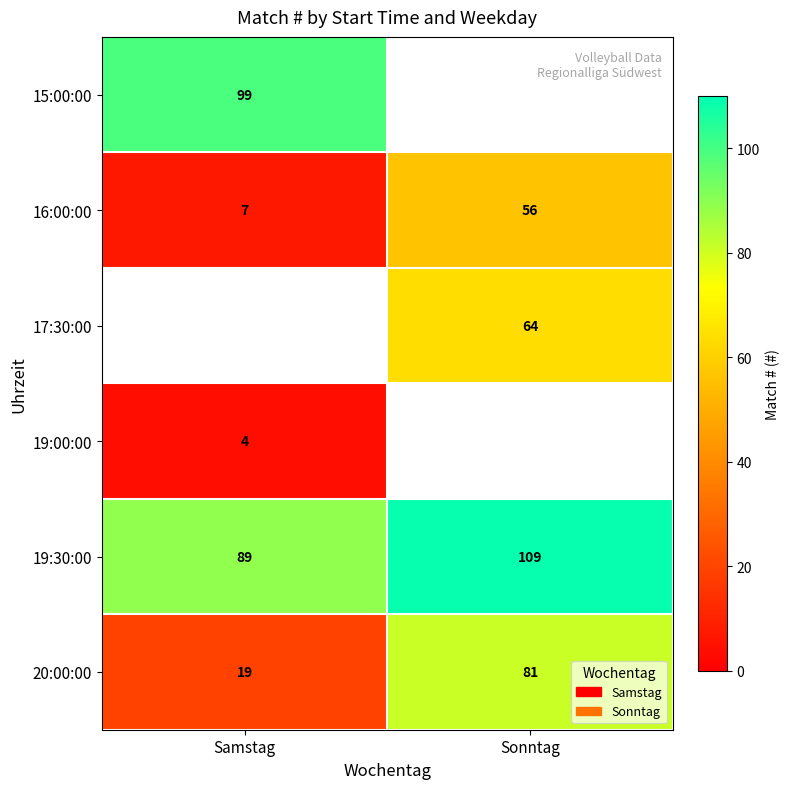

The 16:00:00 series shows 87 at Sonntag. True or false?

False